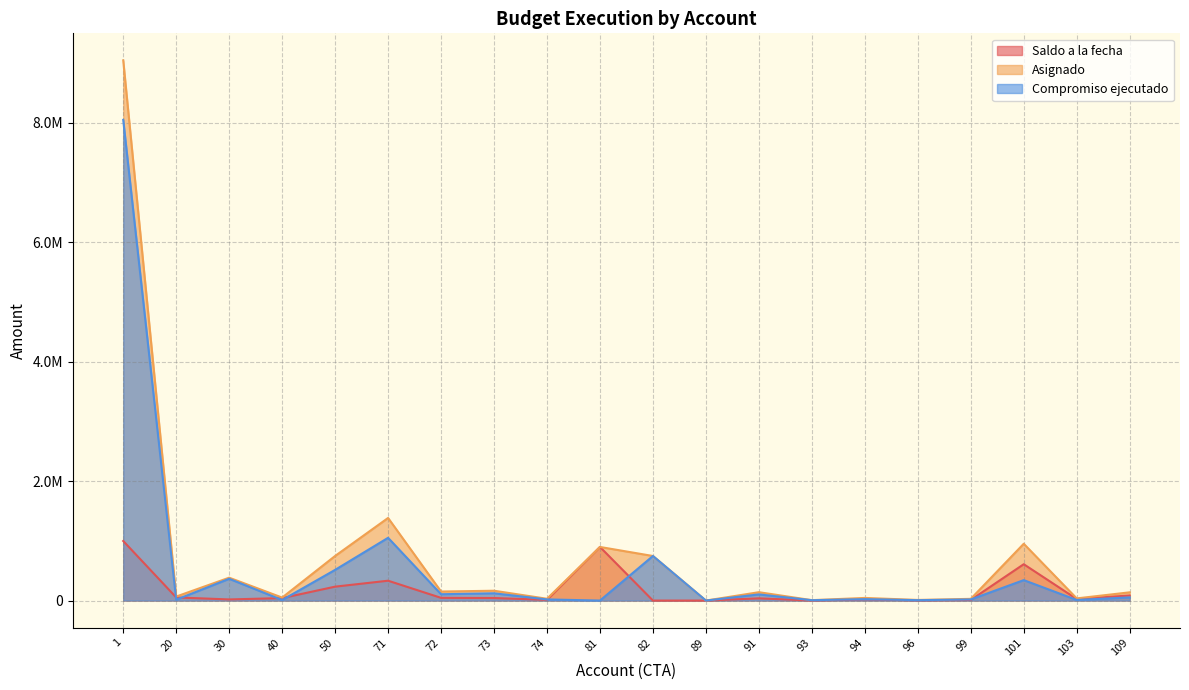

True or false: Saldo a la fecha and Asignado cross at least once.

False